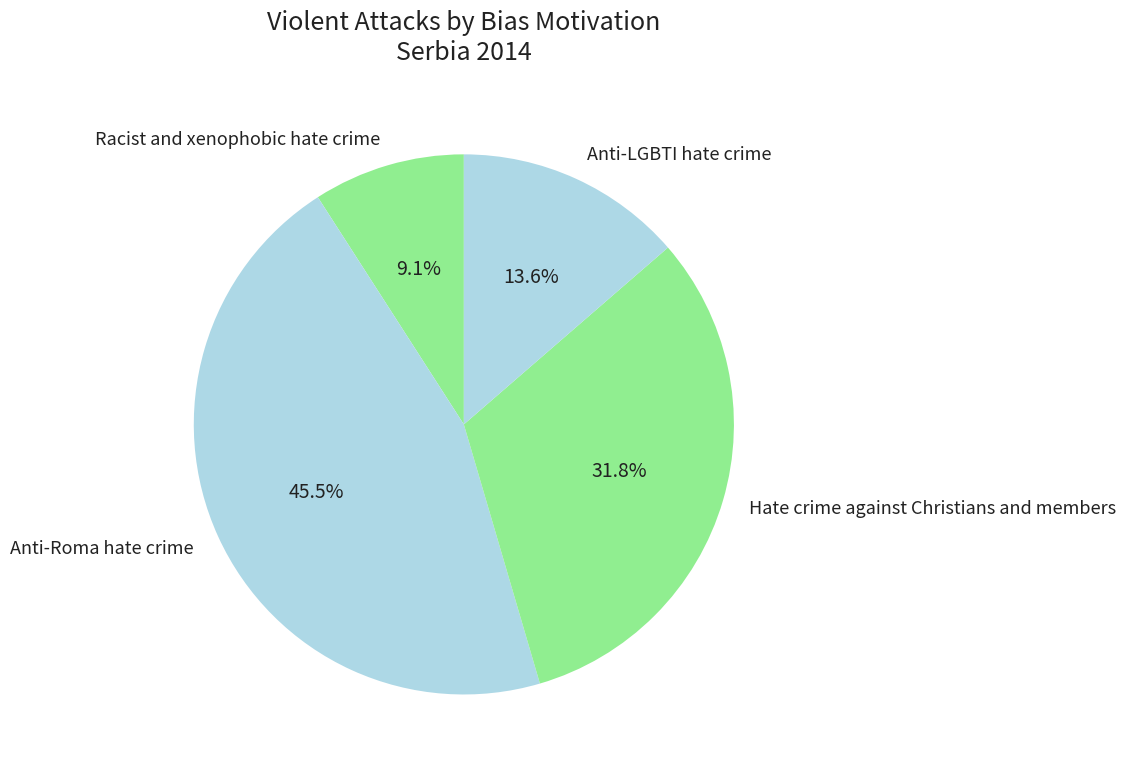

Rank the categories by value from lowest to highest.

Racist and xenophobic hate crime, Anti-LGBTI hate crime, Hate crime against Christians and members, Anti-Roma hate crime